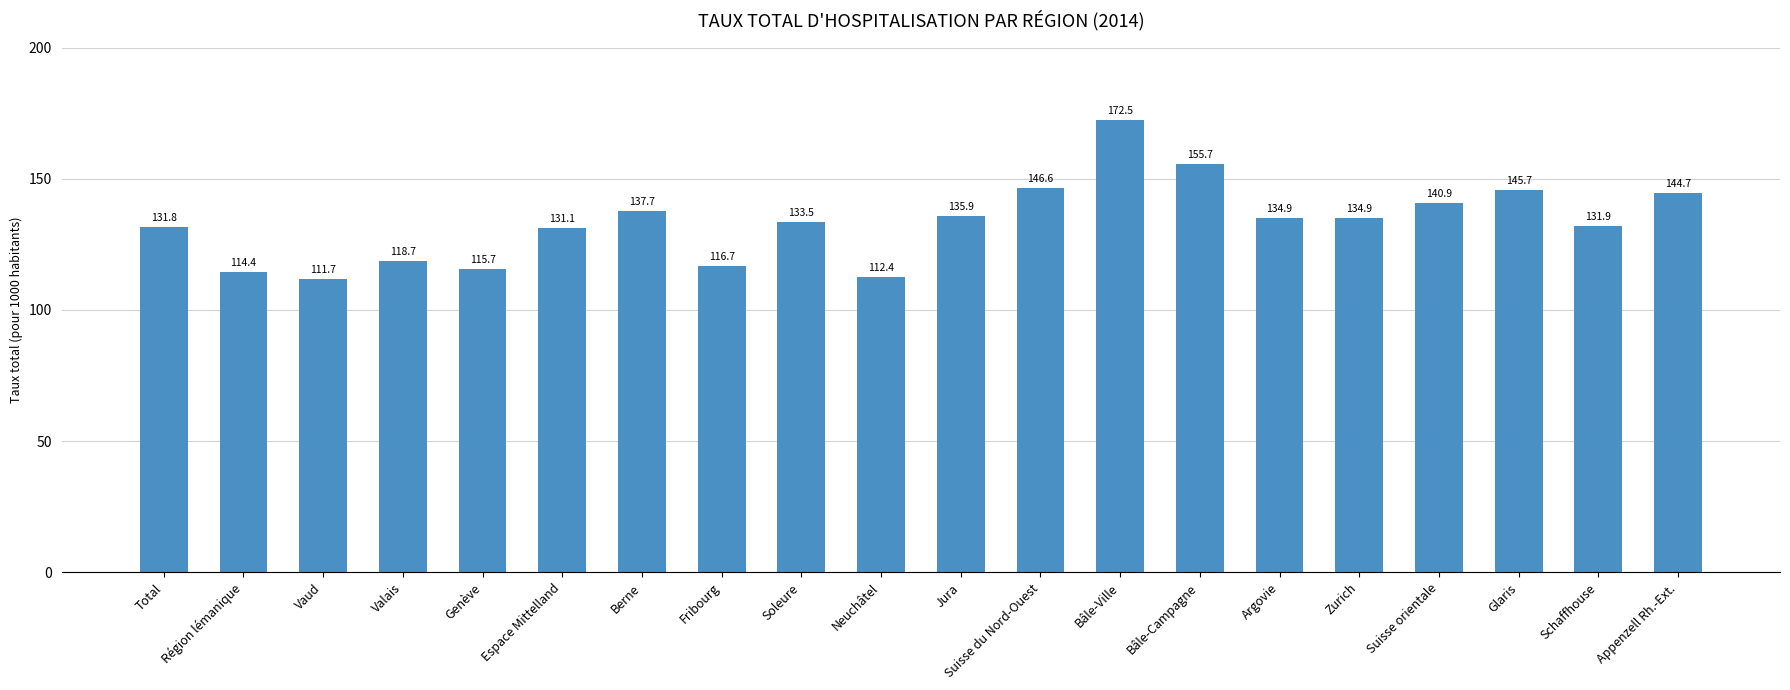

The chart shows a value of 222.7 at Espace Mittelland. True or false?

False